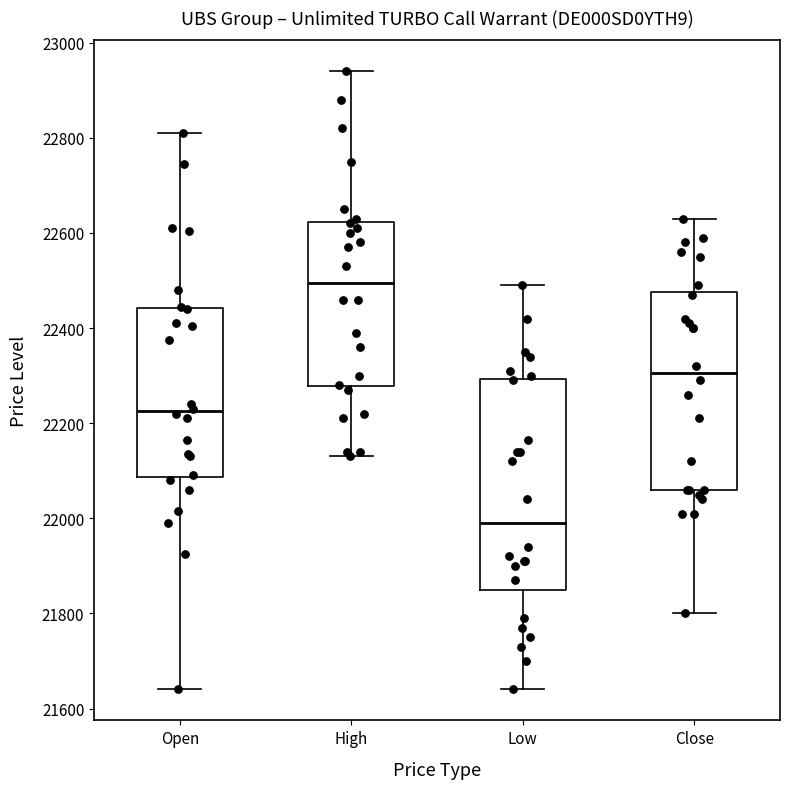

Which box's median line is the highest?

High